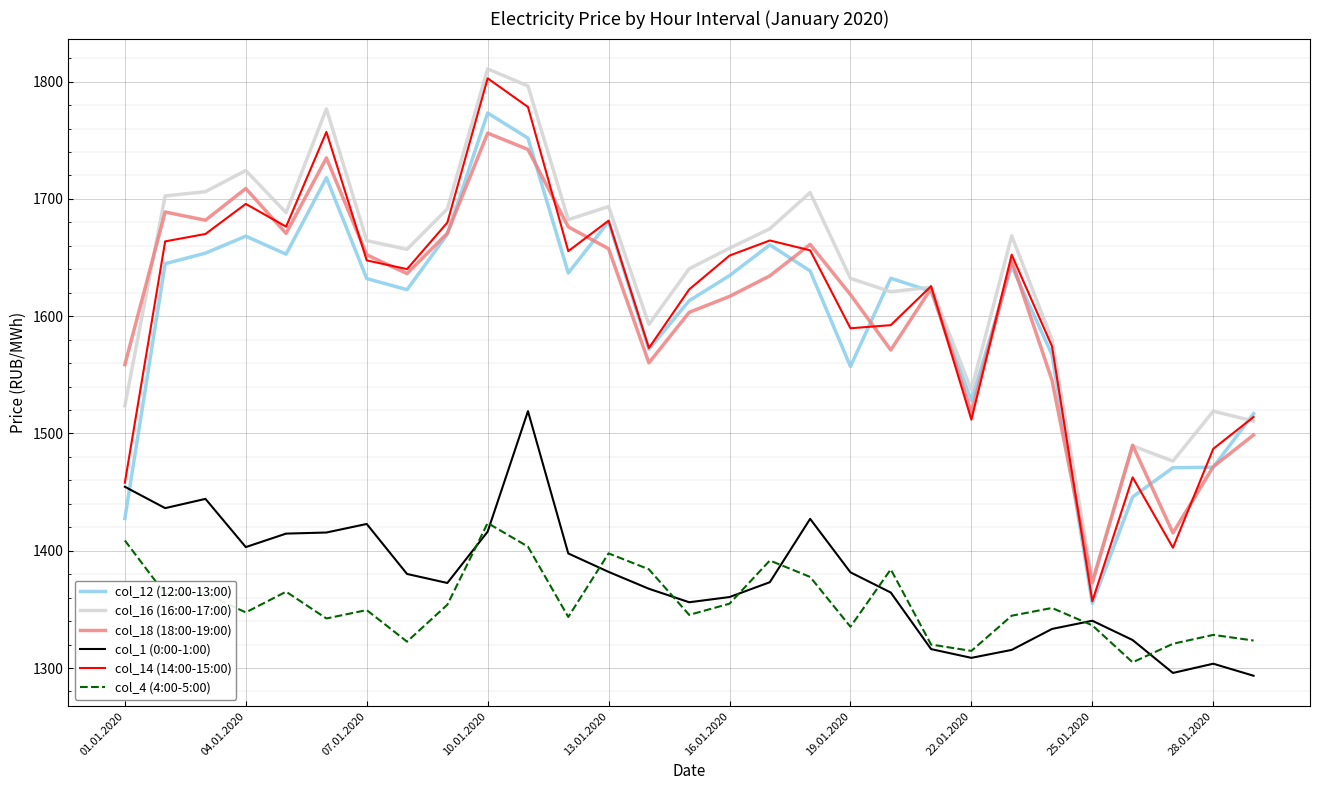

True or false: col_4 (4:00-5:00) and col_14 (14:00-15:00) intersect in this chart.

False